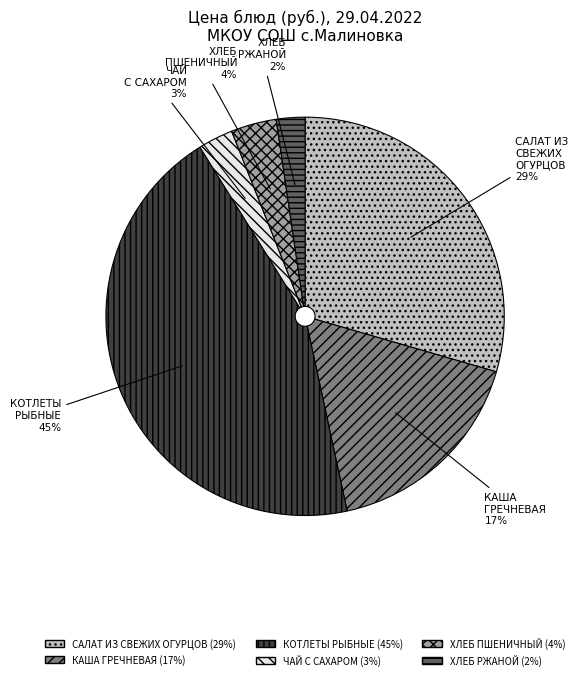

What percentage is the КОТЛЕТЫ РЫБНЫЕ slice, to the nearest percent?

45%